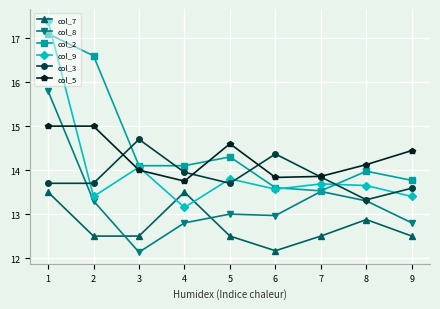

What is the difference between the maximum and second lowest values in the col_3 series?

1.1